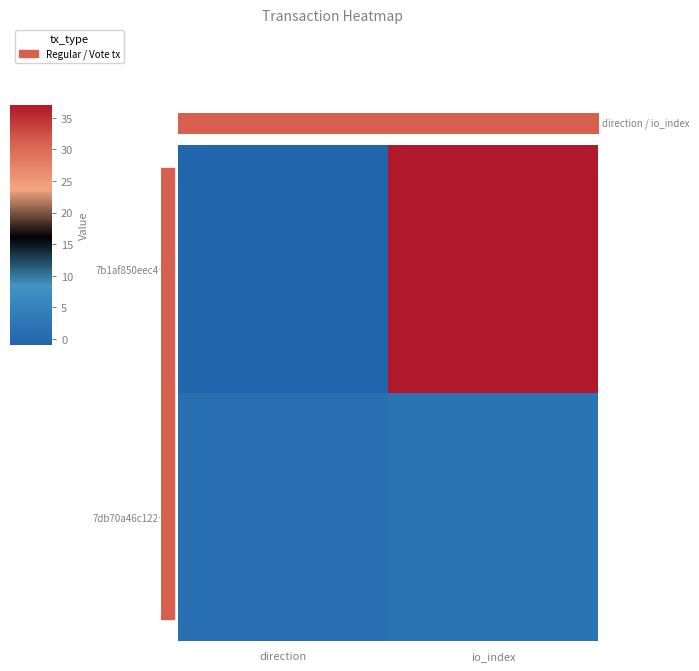

What is the minimum value shown in the chart?

-1